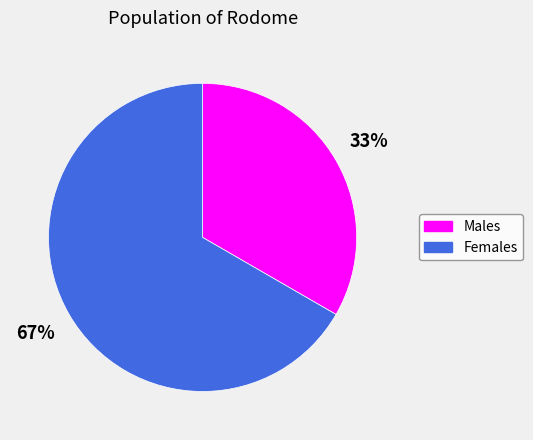

Which slice is the smallest?

Males